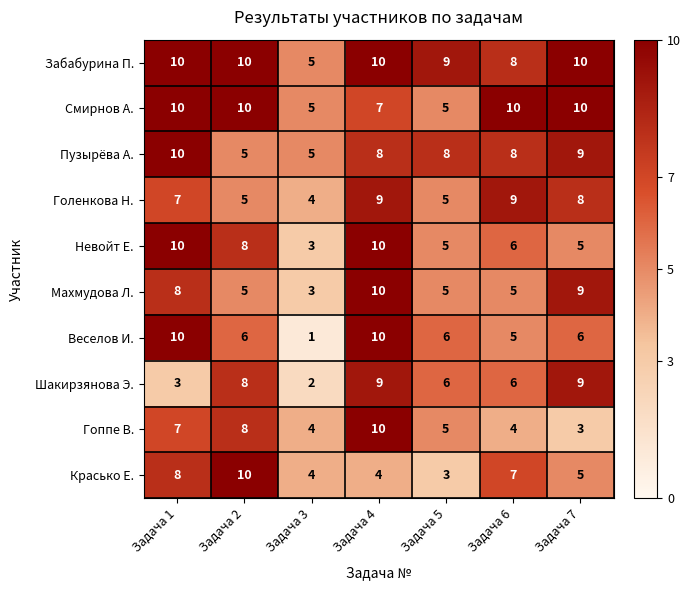

What is the total value across all series at Задача 5?

57